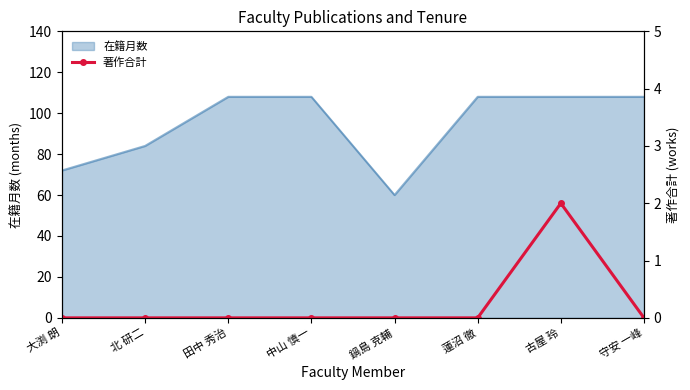

Is it true that 在籍月数 equals 192 at 守安 一峰?

False